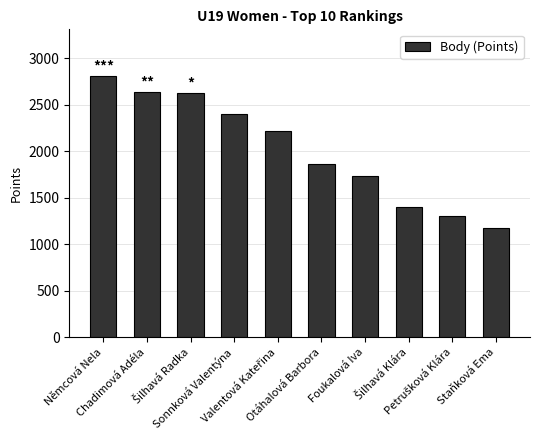

The chart shows a value of 2400 at Sonnková Valentýna. True or false?

True